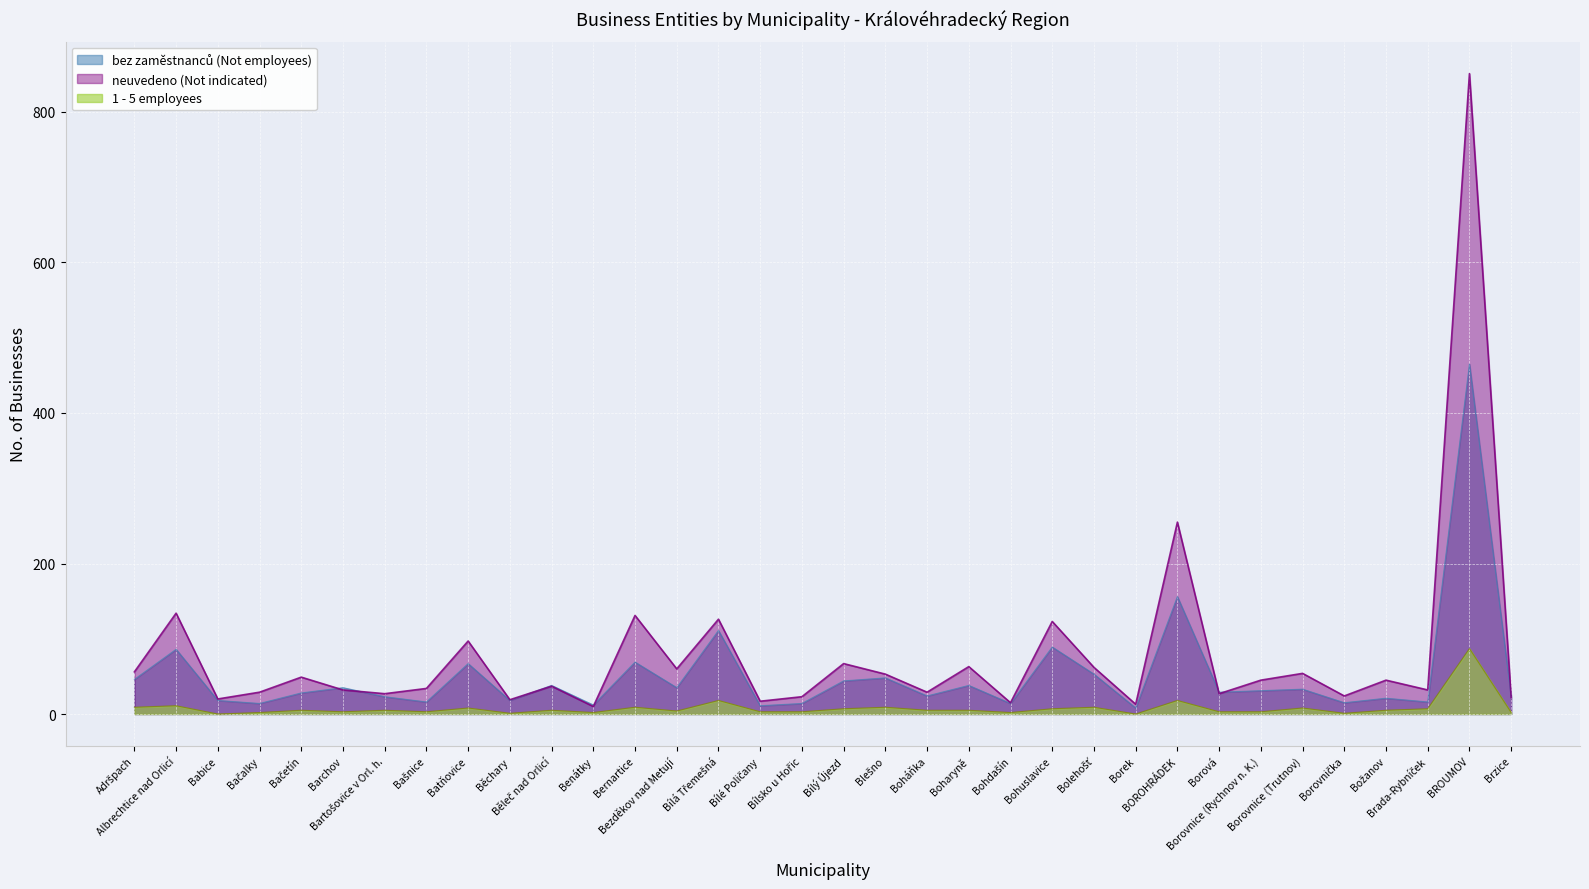

How many interior local peaks does the 1 - 5 series have?

12